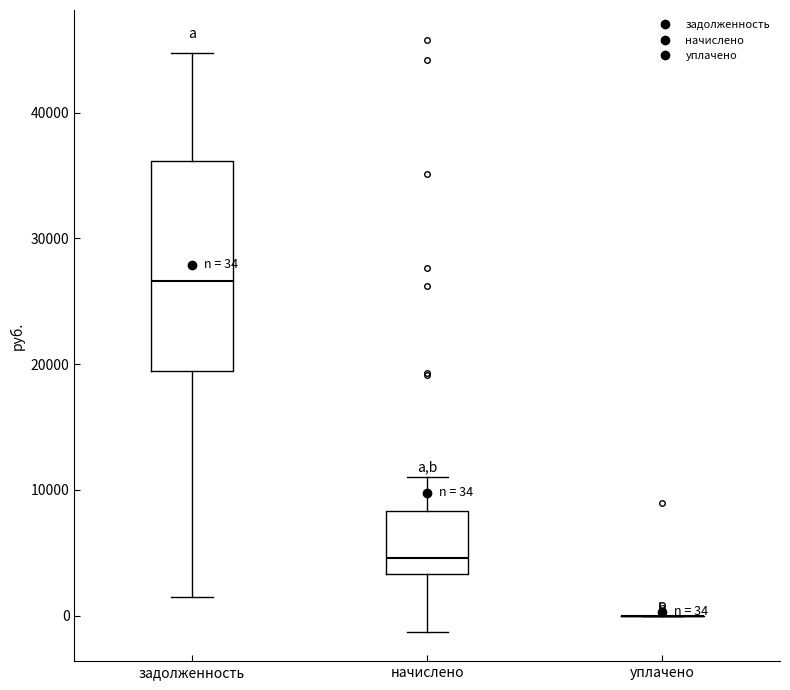

Which box is the tallest, from its lower edge to its upper edge?

задолженность